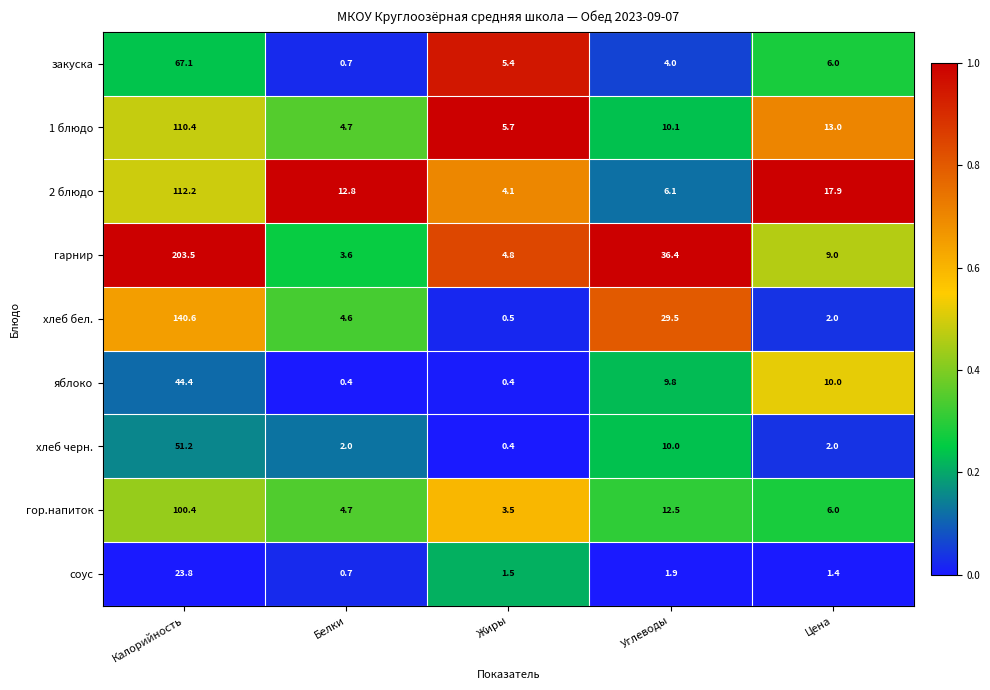

What is the difference between the highest and lowest values at Углеводы?

34.5